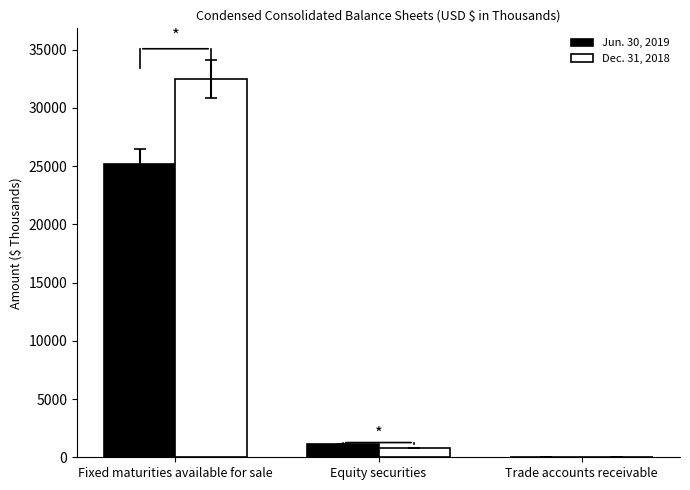

What is the total value across all series at Equity securities?

1893